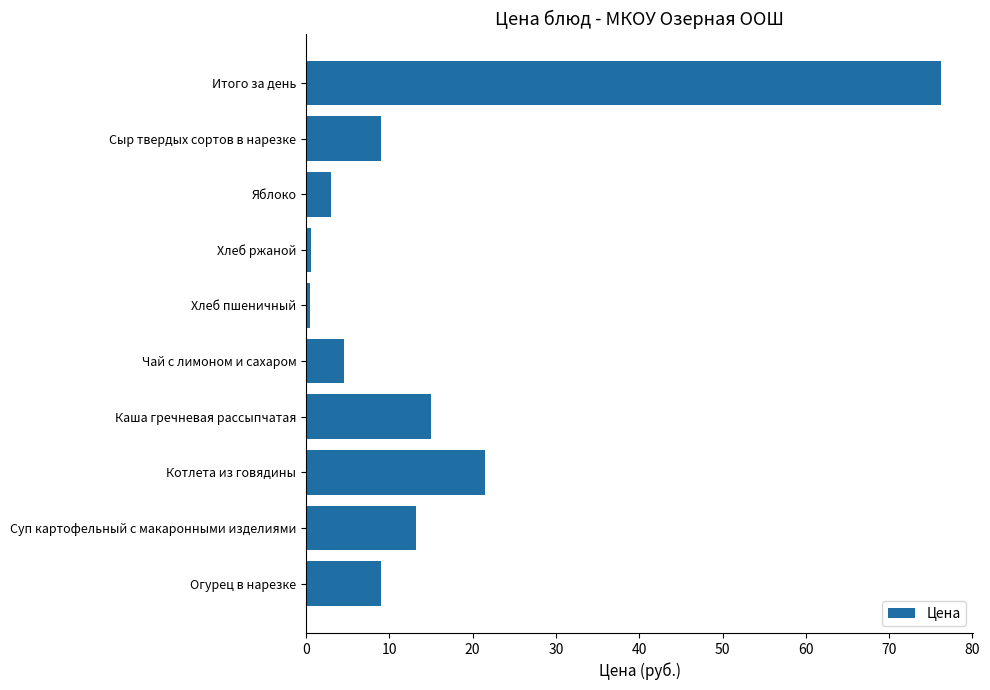

At which label is the value closest to 38?

Котлета из говядины